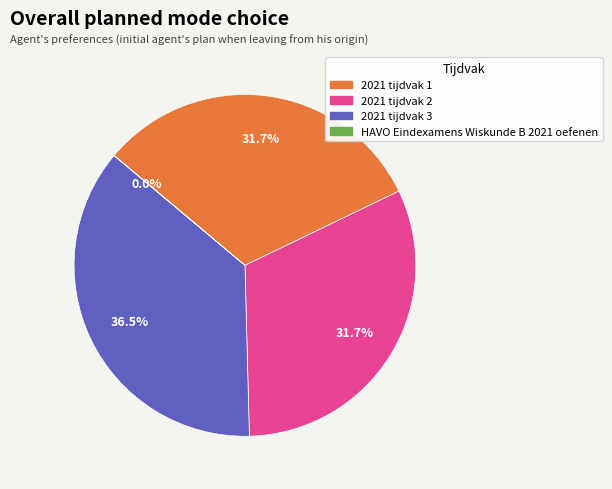

Rank the categories by value from lowest to highest.

HAVO Eindexamens Wiskunde B 2021 oefenen, 2021 tijdvak 1, 2021 tijdvak 2, 2021 tijdvak 3